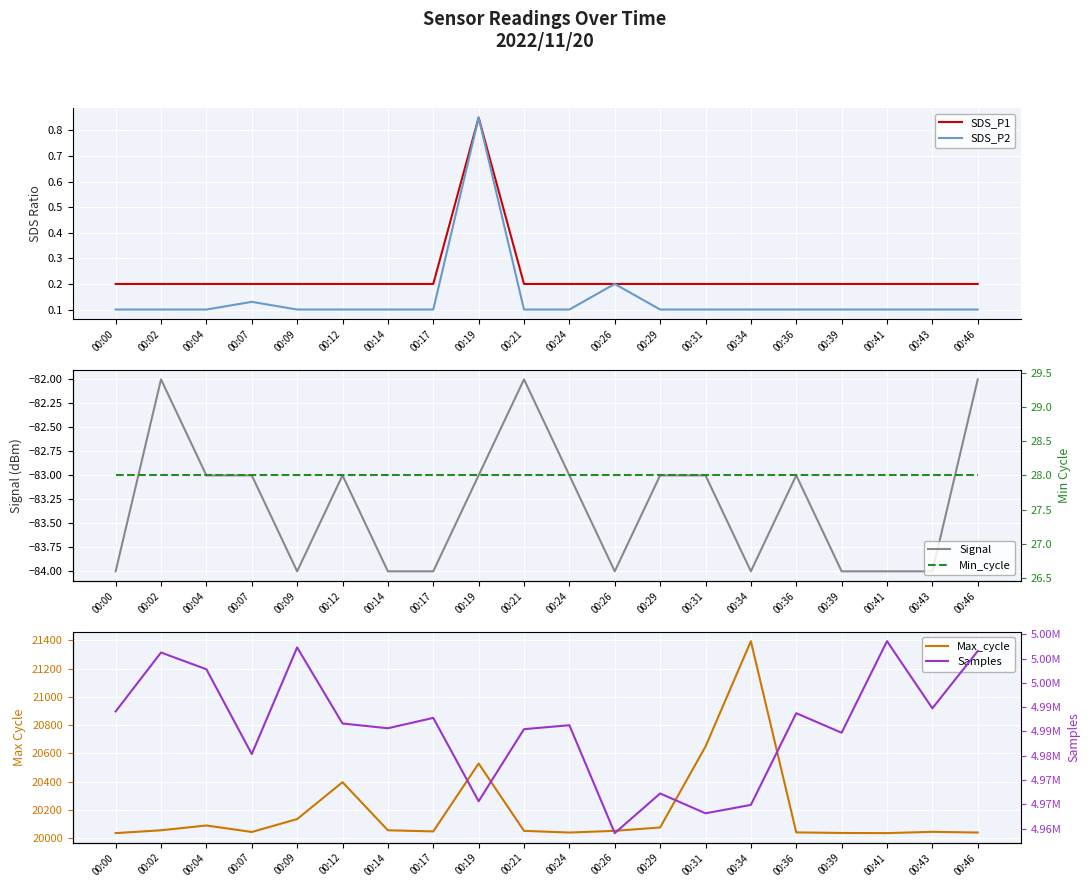

True or false: SDS_P2 has more than 2 interior local peaks.

True